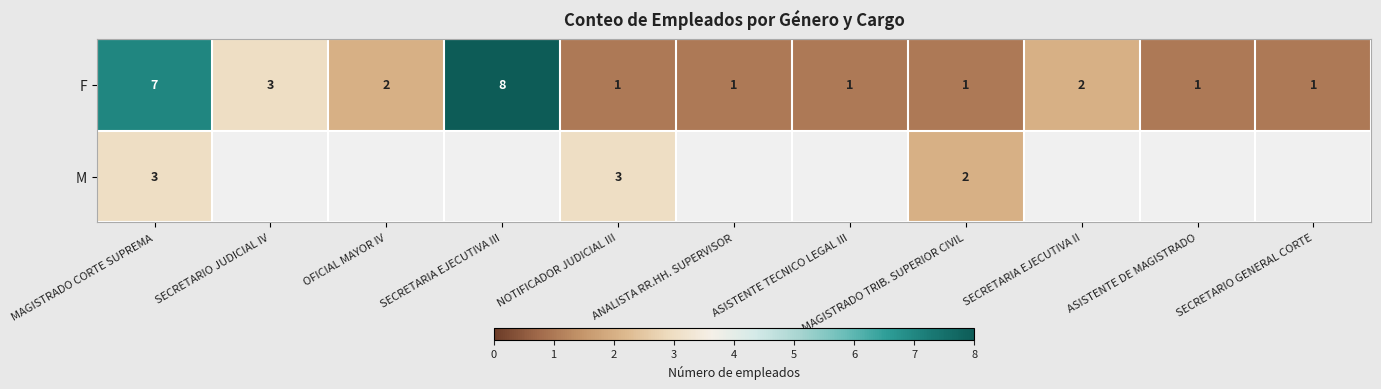

The M series shows 3.1 at MAGISTRADO TRIB. SUPERIOR CIVIL. True or false?

False